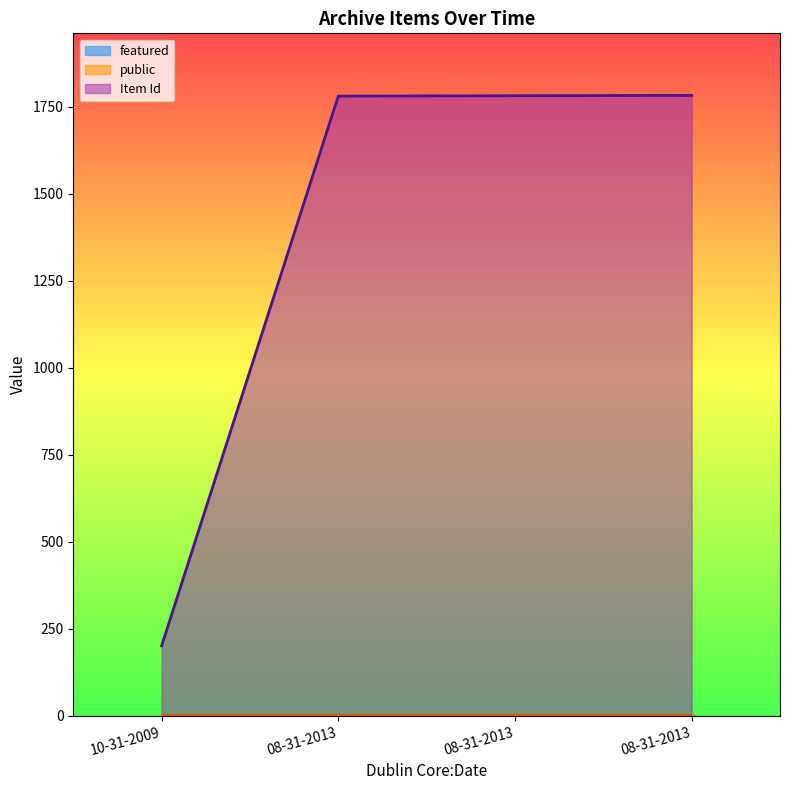

At how many categories does at least one series exceed 386?

3